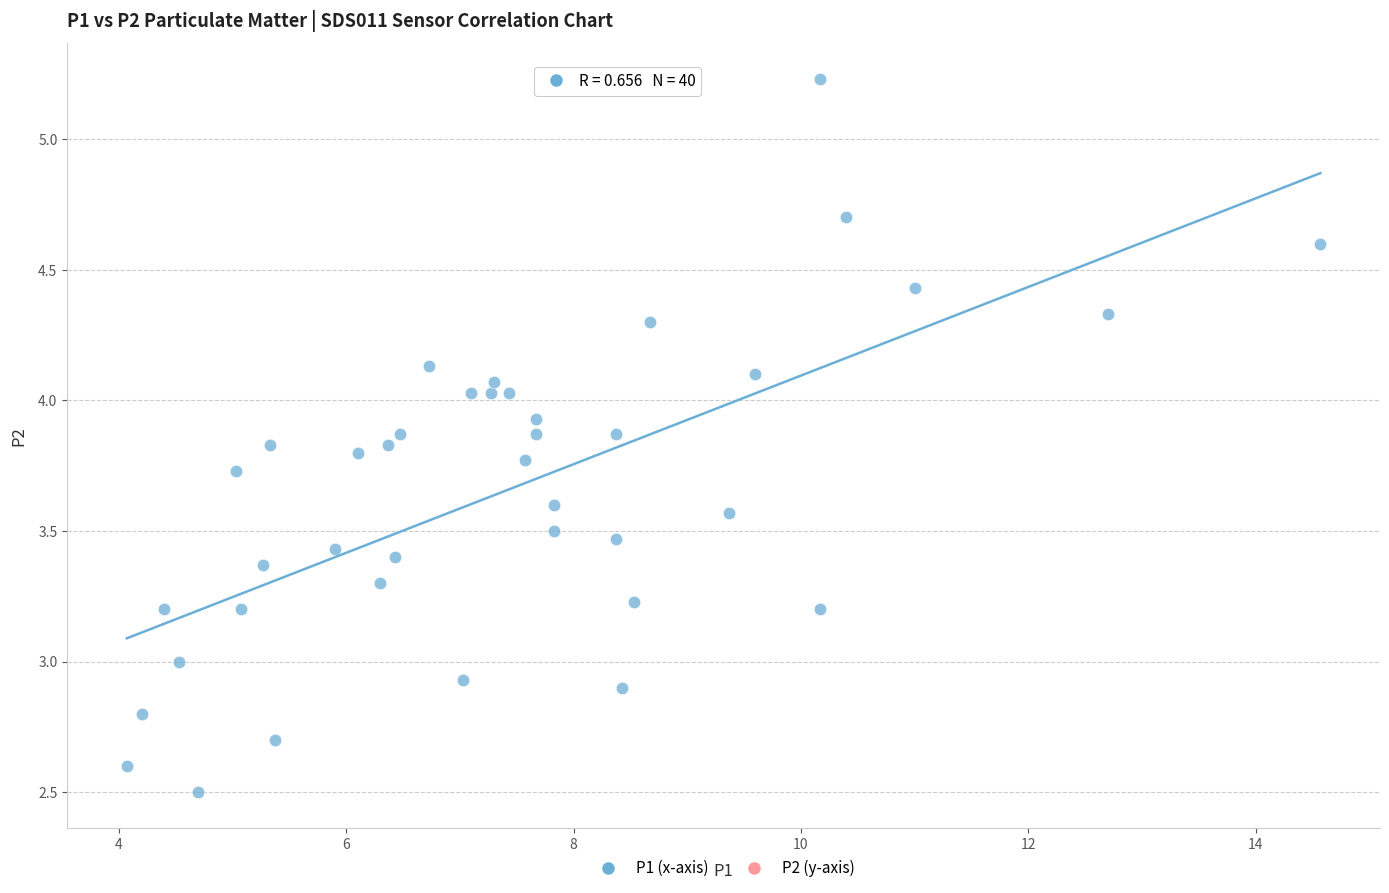

What is the range of X values (max minus min)?

10.5